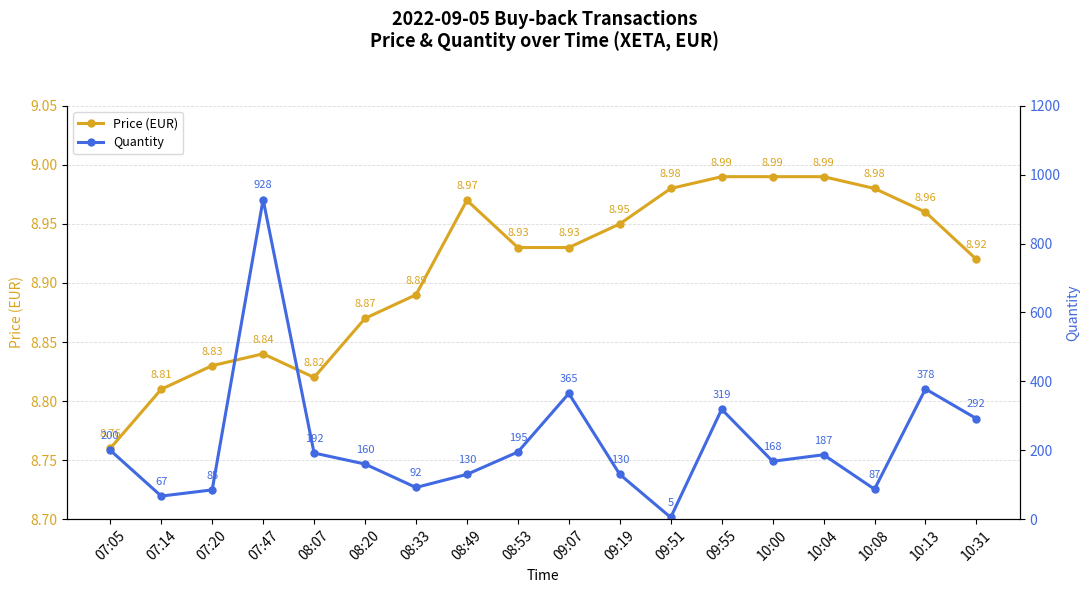

Reading right to left, transcribe all the data shown in this chart.

Price (EUR): 8.9	9.0	9.0	9.0	9.0	9.0	9.0	8.9	8.9	8.9	9.0	8.9	8.9	8.8	8.8	8.8	8.8	8.8
Quantity: 292.0	378.0	87.0	187.0	168.0	319.0	5.0	130.0	365.0	195.0	130.0	92.0	160.0	192.0	928.0	85.0	67.0	200.0